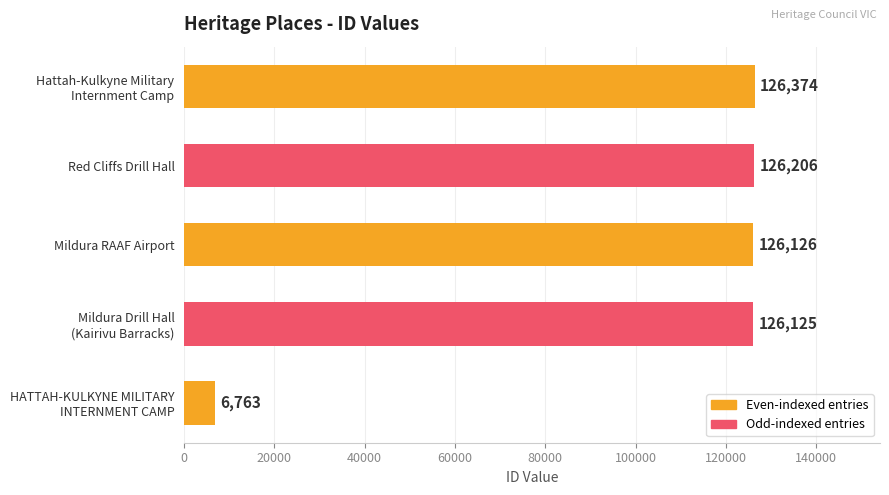

List the labels in order of value, smallest first.

HATTAH-KULKYNE MILITARY
INTERNMENT CAMP, Mildura Drill Hall
(Kairivu Barracks), Mildura RAAF Airport, Red Cliffs Drill Hall, Hattah-Kulkyne Military
Internment Camp